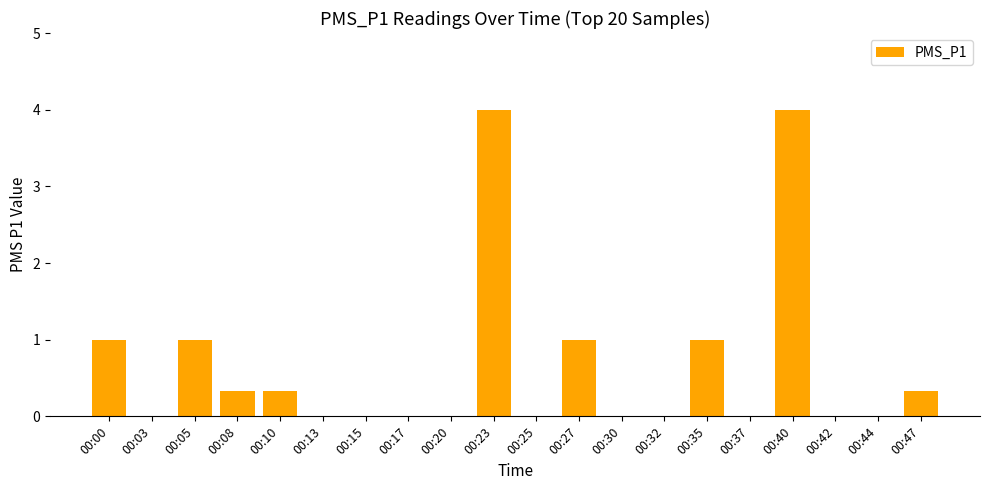

How many categories are shown in the chart?

20